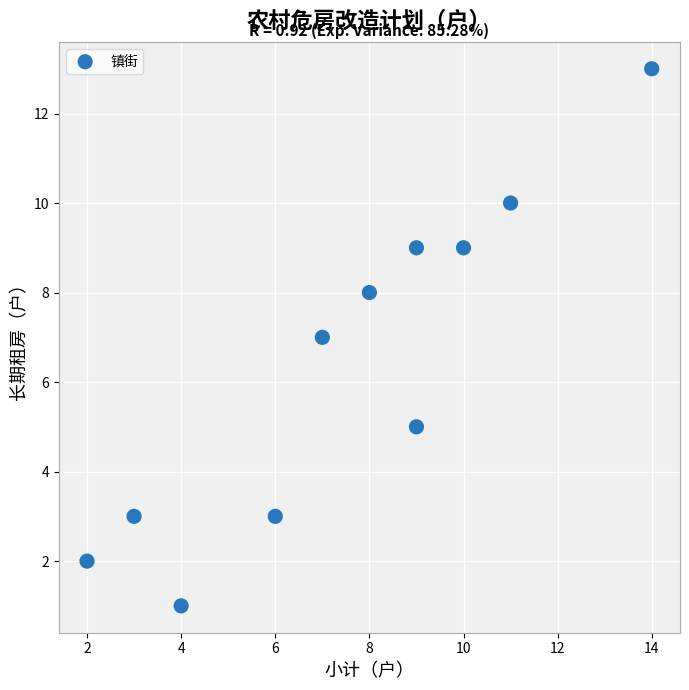

What is the average X value?

8